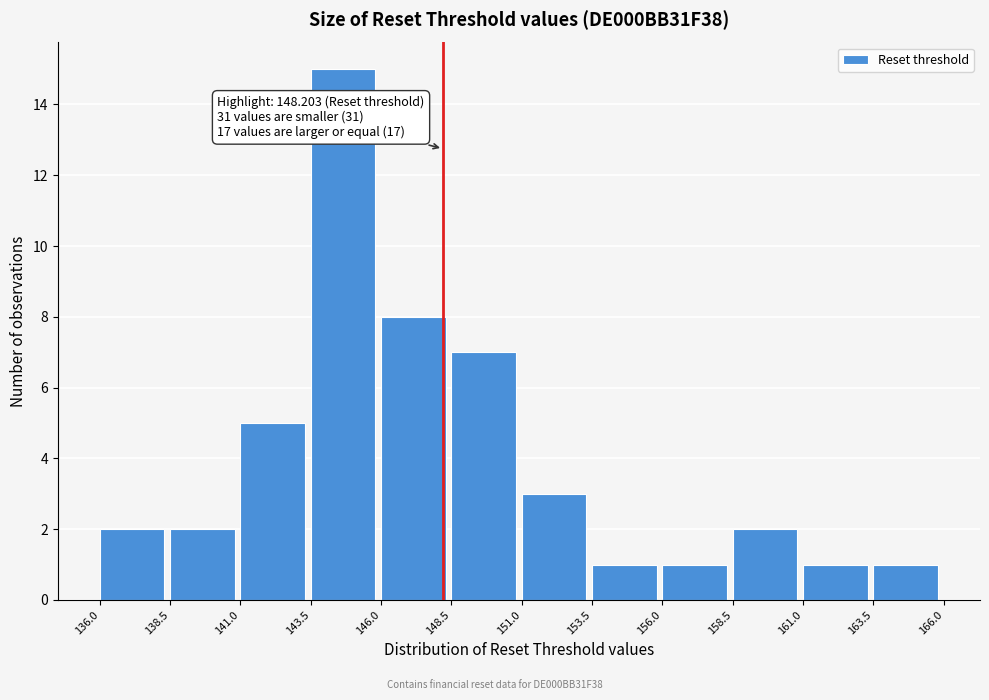

Which range on the x-axis has the tallest bar?

143.5 to 146.0